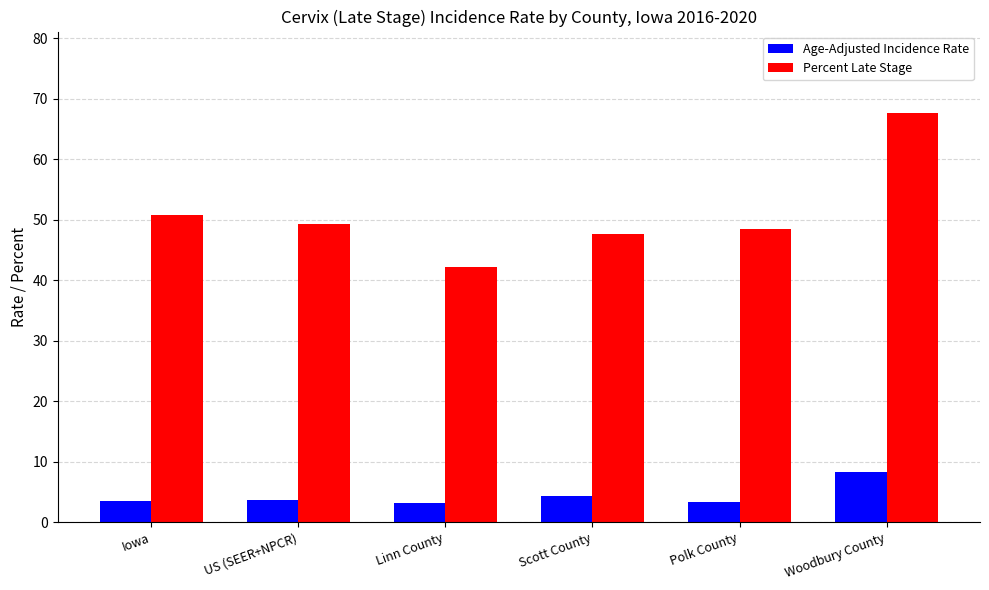

Are the bars horizontal?

No